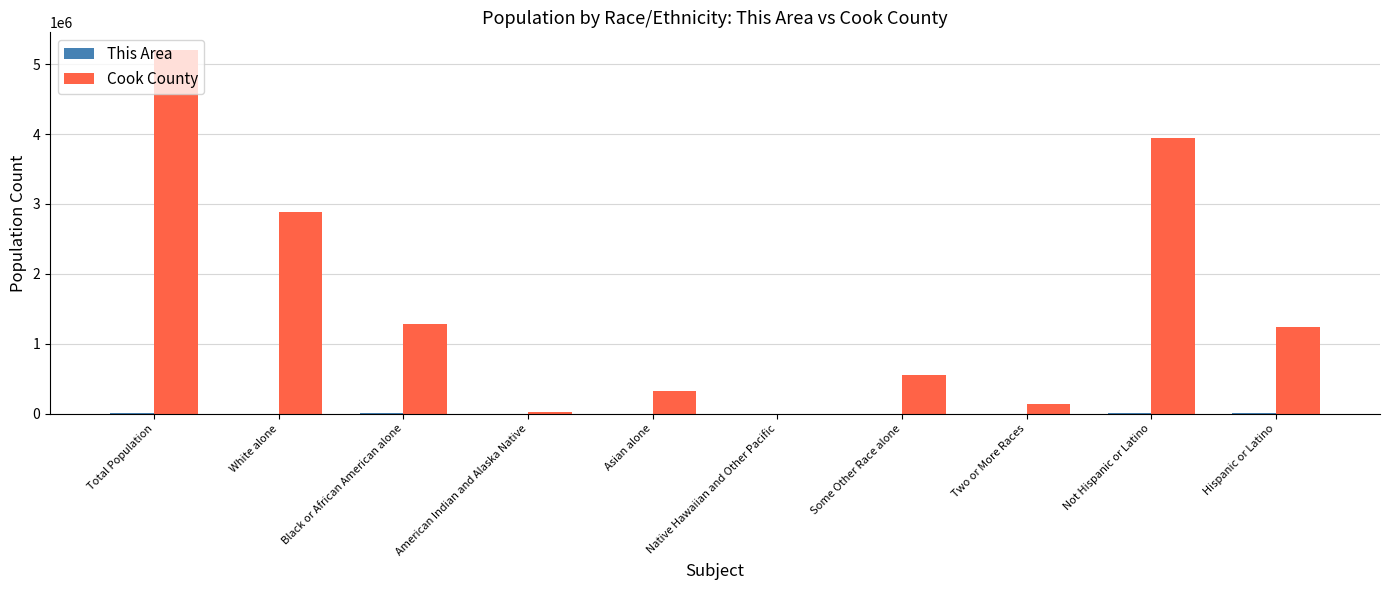

How many groups of bars are there?

10